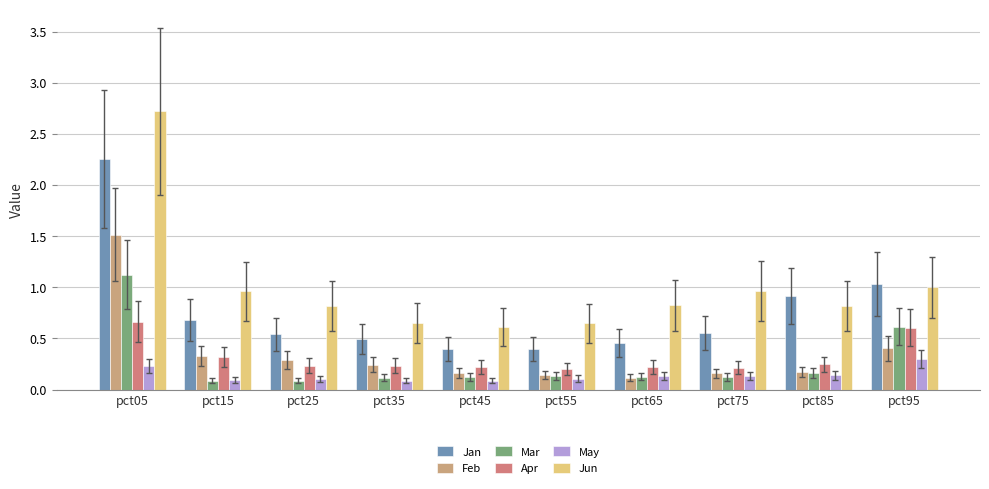

Does the chart contain stacked bars?

No